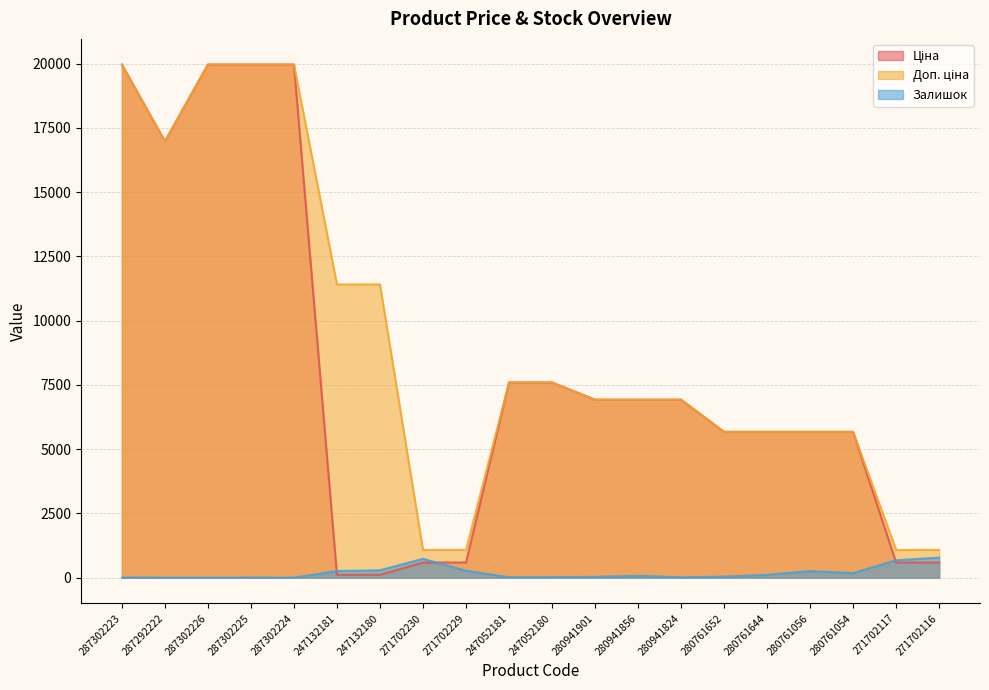

At which label does Ціна first exceed 6925?

287302223